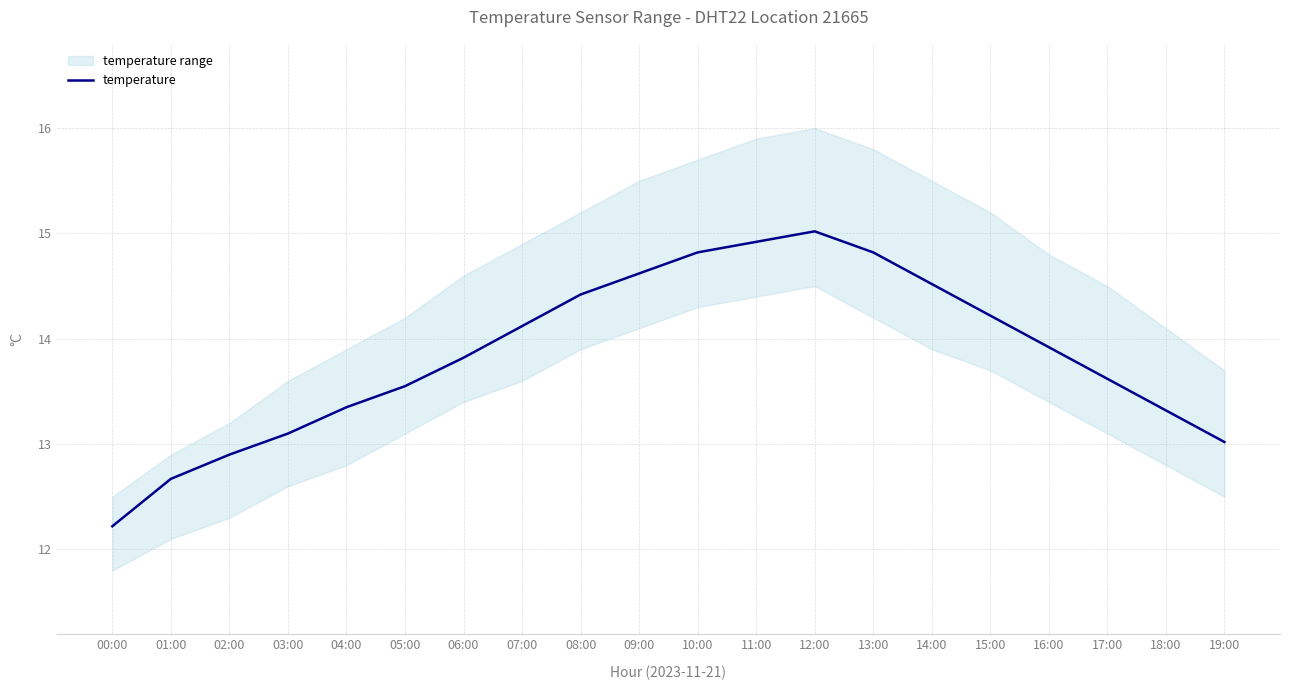

The chart shows a value of 12.7 at 01:00. True or false?

True